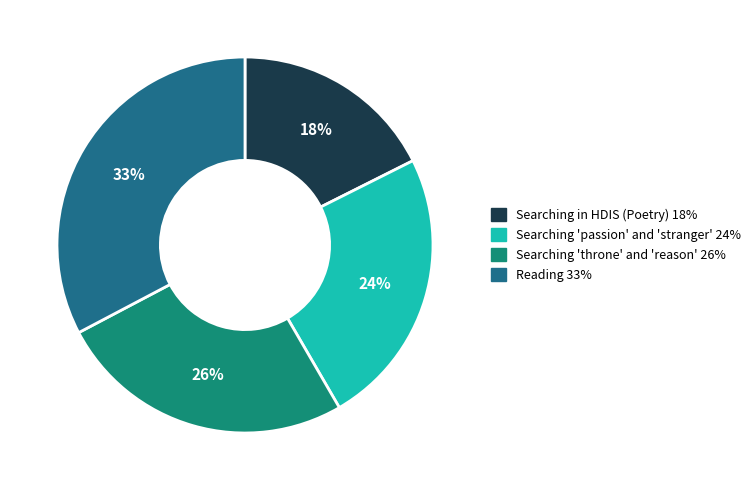

Does any single category account for the majority?

No